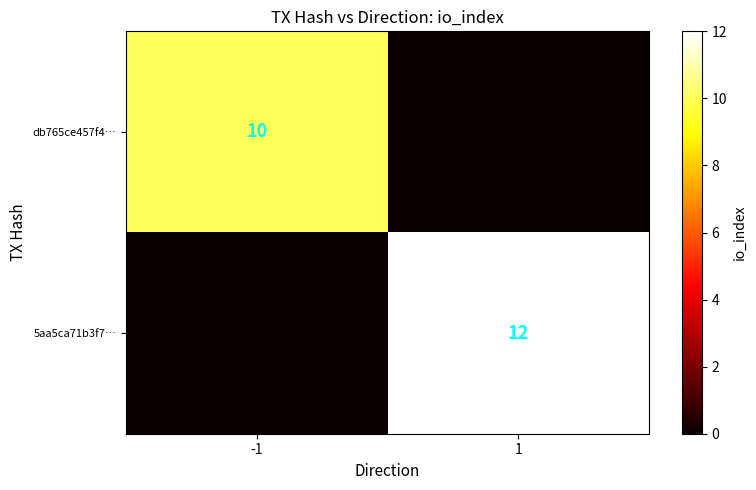

The 5aa5ca71b3f7… series shows 12 at 1. True or false?

True